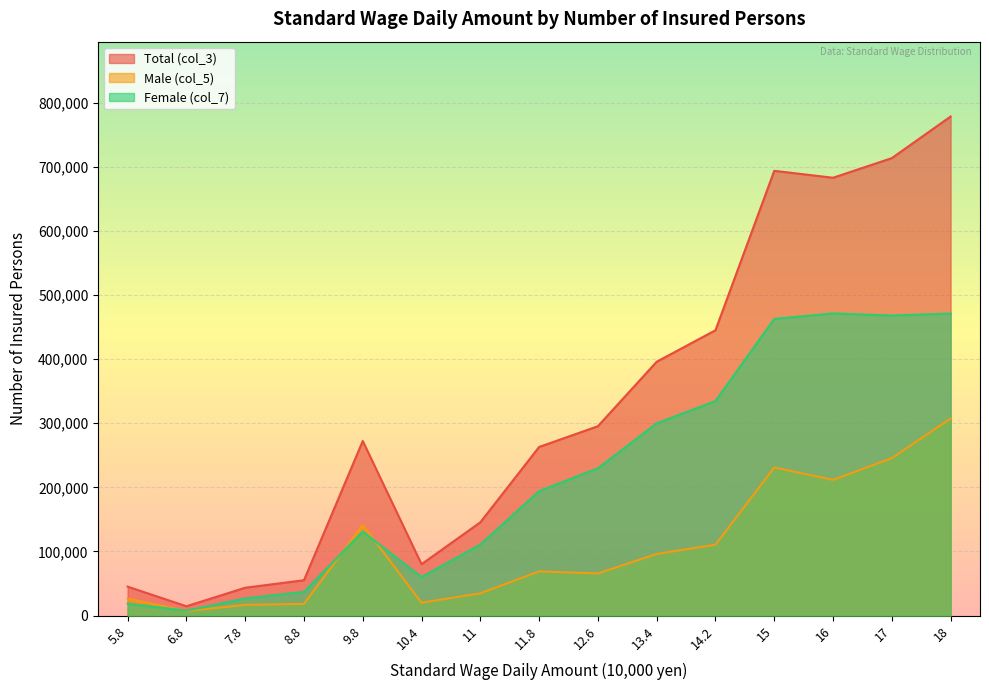

Reading left to right, list all the values displayed in this chart.

Total (col_3): 5.8=45083	6.8=14428	7.8=43331	8.8=55043	9.8=272273	10.4=80065	11=145390	11.8=262913	12.6=295320	13.4=395871	14.2=445005	15=693692	16=682894	17=713524	18=778414
Male (col_5): 5.8=26591	6.8=6852	7.8=16613	8.8=18177	9.8=141339	10.4=19973	11=34647	11.8=68827	12.6=65617	13.4=96064	14.2=110462	15=231004	16=211614	17=245518	18=307354
Female (col_7): 5.8=18492	6.8=7576	7.8=26718	8.8=36866	9.8=130934	10.4=60092	11=110743	11.8=194086	12.6=229703	13.4=299807	14.2=334543	15=462688	16=471280	17=468006	18=471060